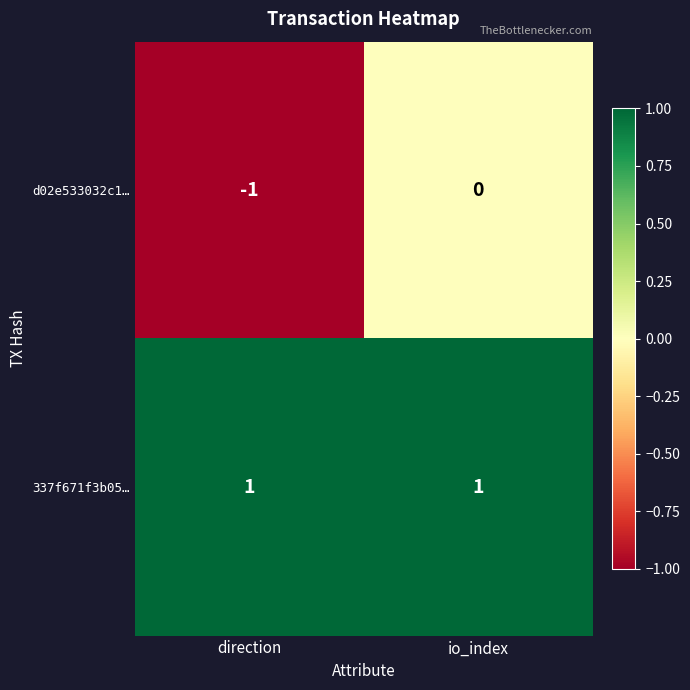

Which category has the lowest value in the d02e533032c1… series?

direction